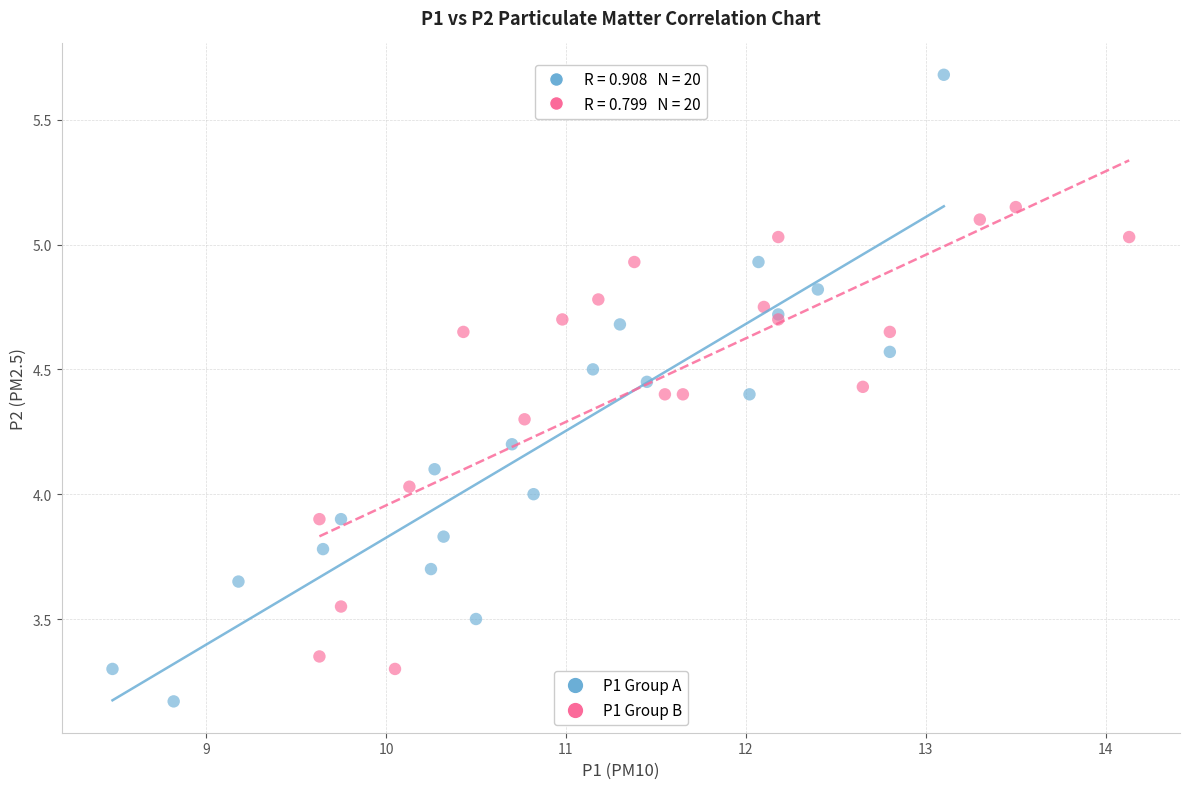

Which series reaches the minimum Y coordinate?

P1 Group A